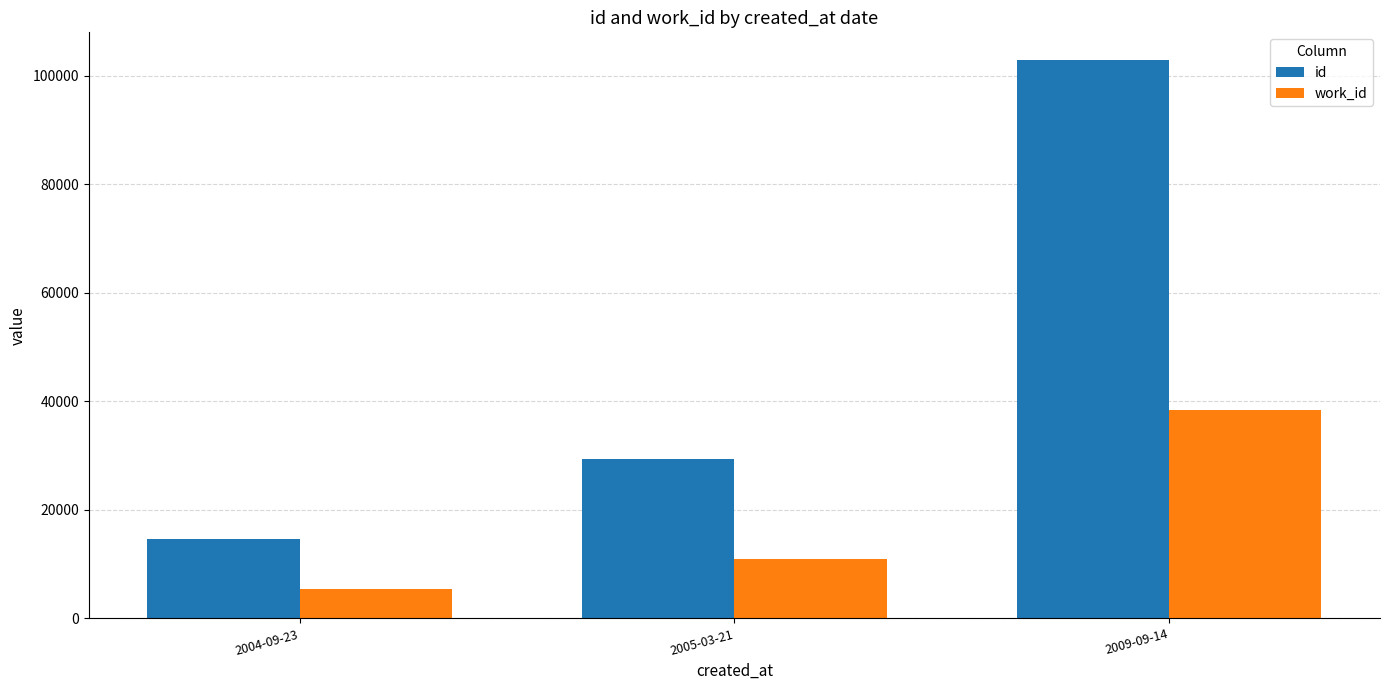

Are the bars grouped side by side (vs. stacked)?

Yes